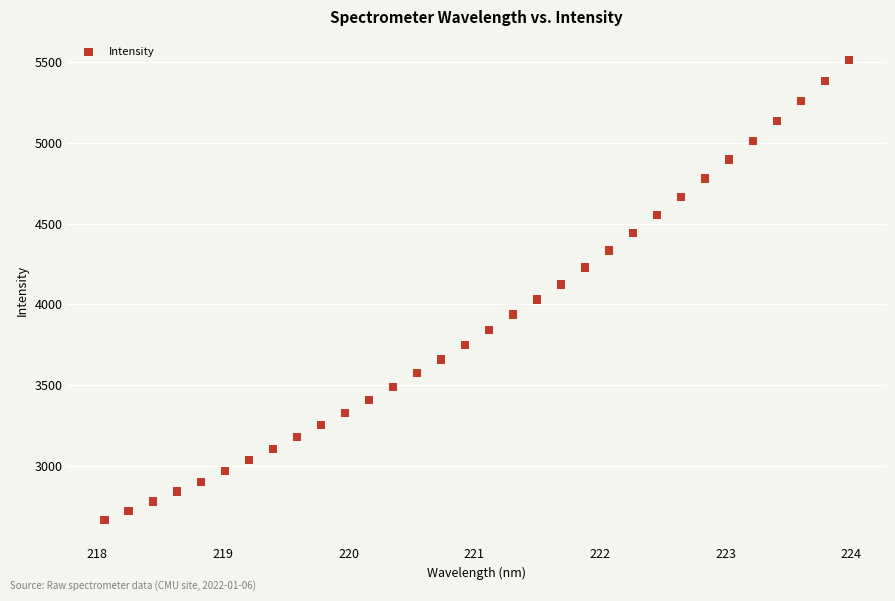

What is the range of Y values (max minus min)?

2854.7